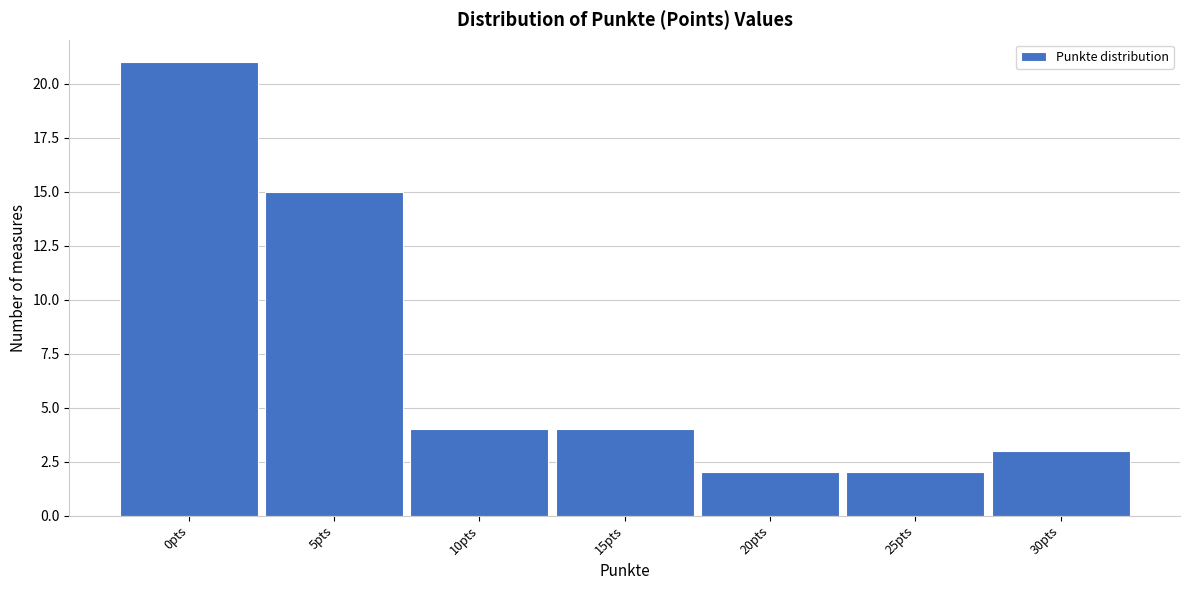

Reading left to right, extract all data points from this chart.

0pts=21	5pts=15	10pts=4	15pts=4	20pts=2	25pts=2	30pts=3